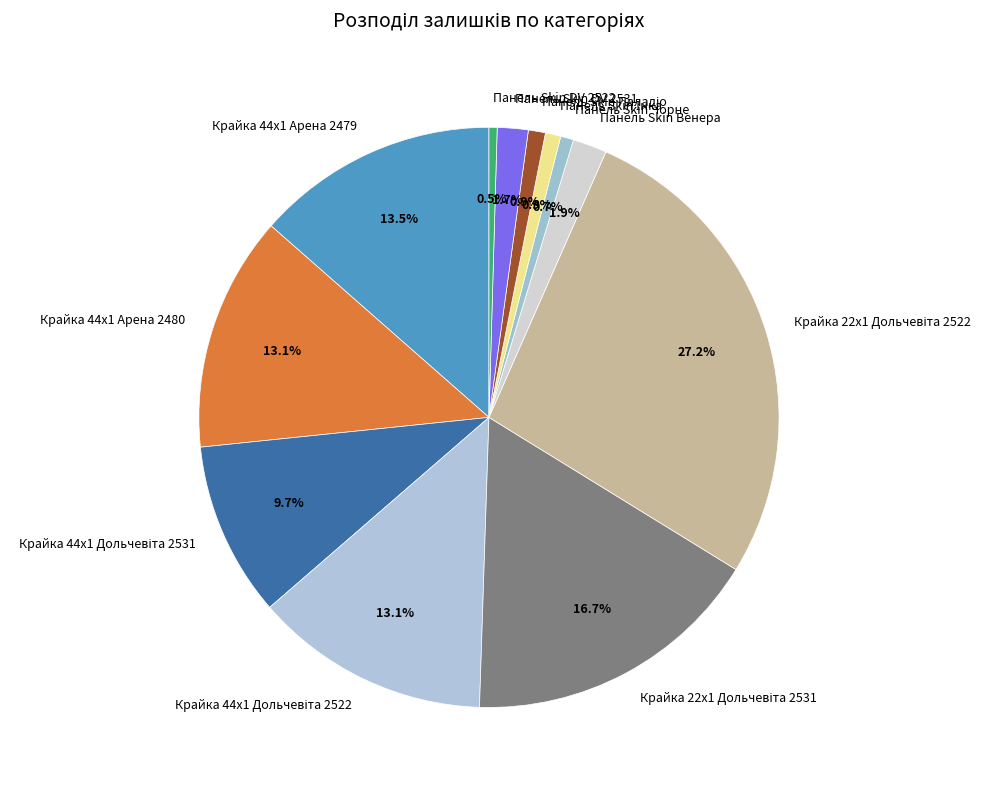

Is there any slice that represents more than half of the pie?

No